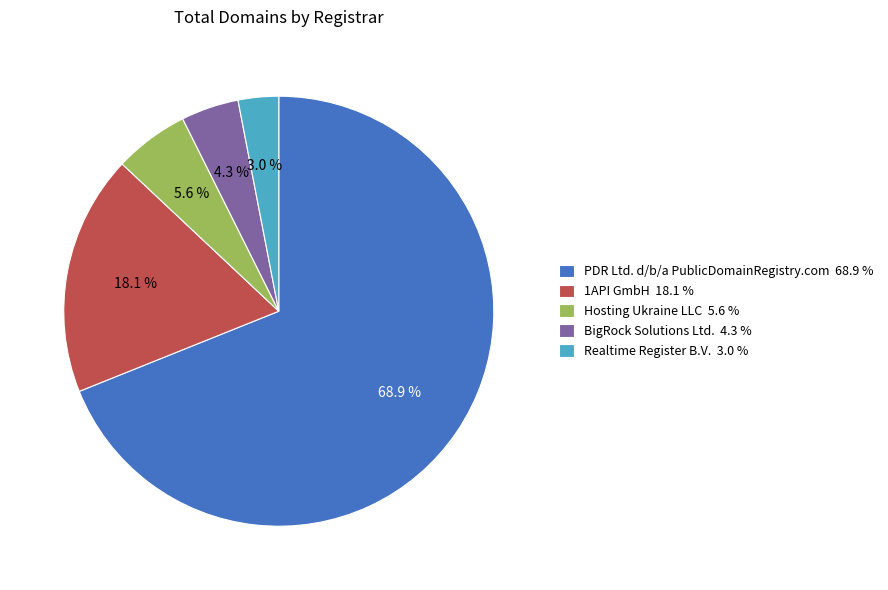

Between BigRock Solutions Ltd. and Hosting Ukraine LLC, which is larger?

Hosting Ukraine LLC